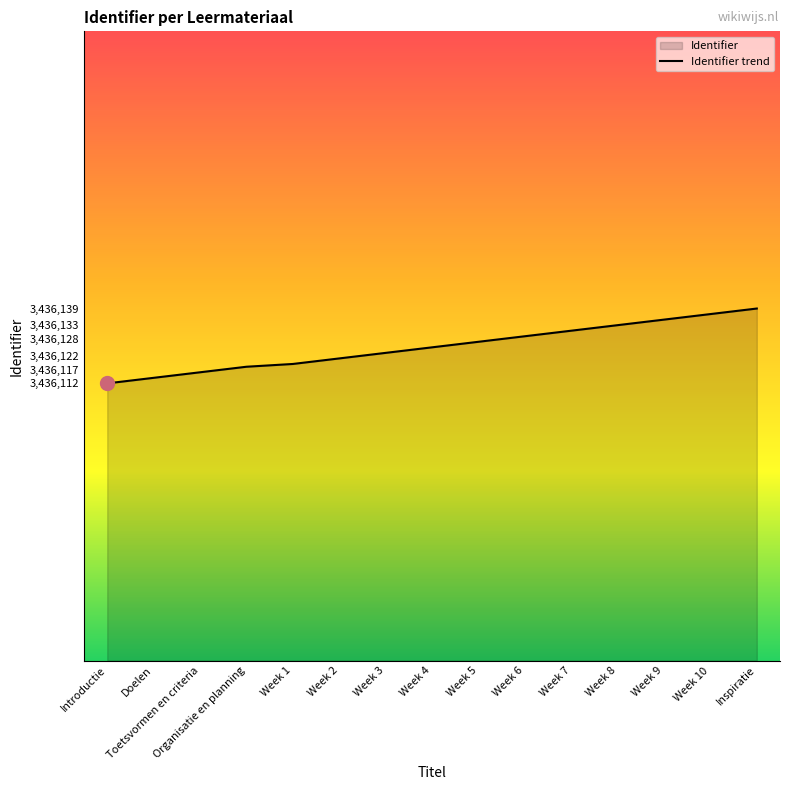

True or false: the data has more than 2 interior local peaks.

False